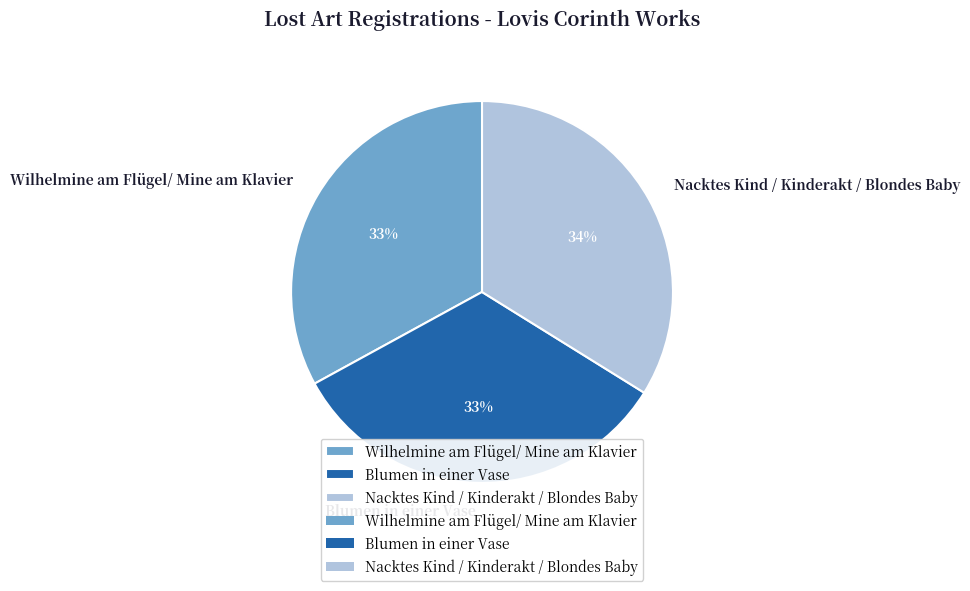

Do Nacktes Kind / Kinderakt / Blondes Baby and Blumen in einer Vase together represent more than half of the pie?

Yes